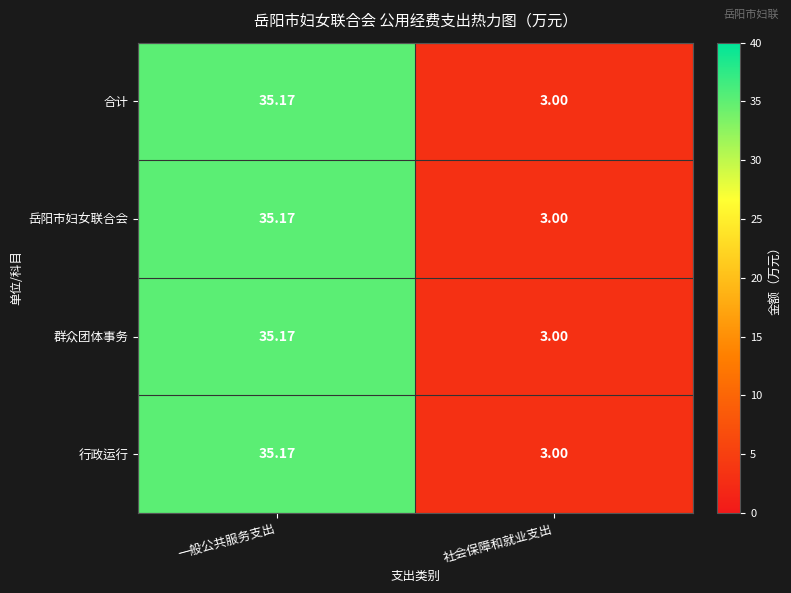

At which label does 行政运行 reach its peak?

一般公共服务支出